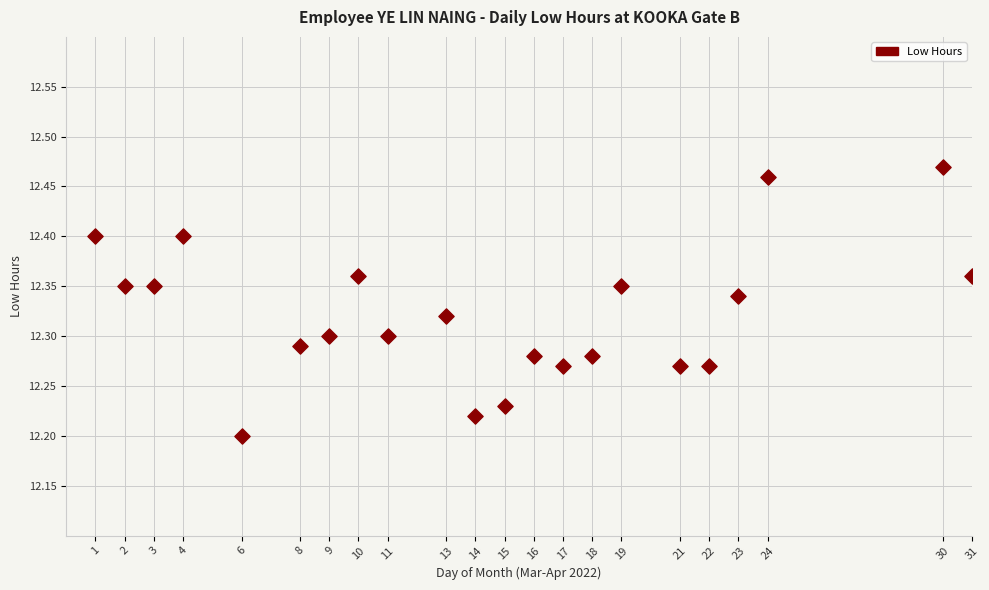

What is the range of X values (max minus min)?

30.0